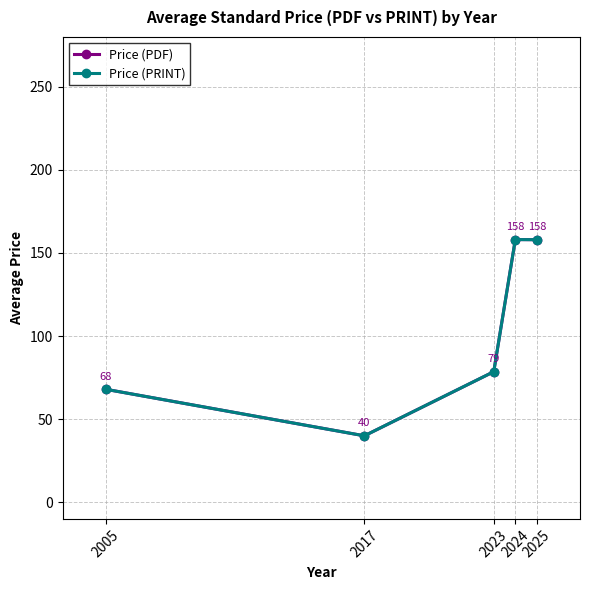

True or false: Price (PRINT) and Price (PDF) cross at least once.

False